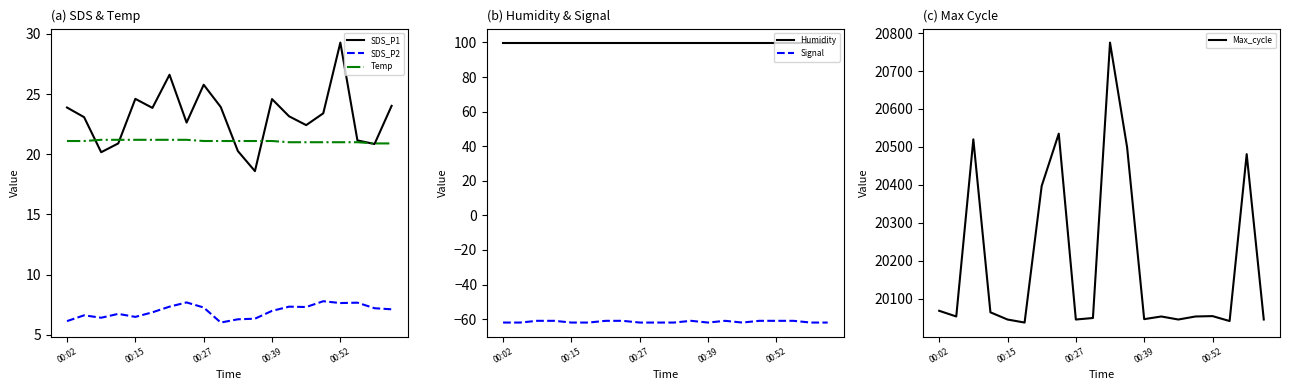

What is the lowest value of the Temp series?

20.9